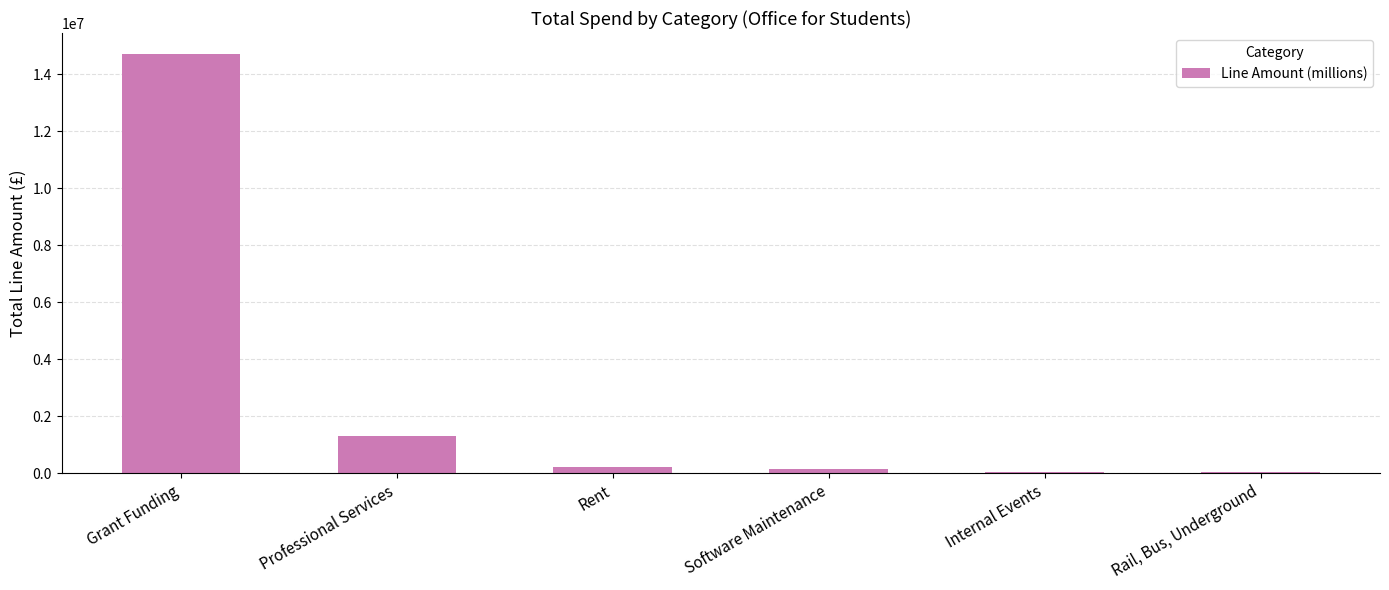

What is the greatest value displayed?

14711159.0